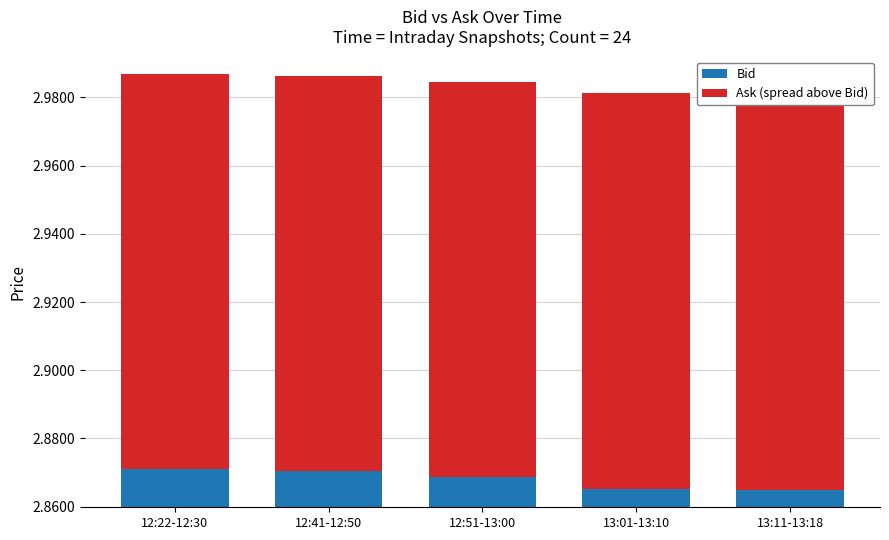

Reading left to right, transcribe all the data shown in this chart.

Bid: 12:22-12:30=2.9	12:41-12:50=2.9	12:51-13:00=2.9	13:01-13:10=2.9	13:11-13:18=2.9
Ask (spread above Bid): 12:22-12:30=0.1	12:41-12:50=0.1	12:51-13:00=0.1	13:01-13:10=0.1	13:11-13:18=0.1